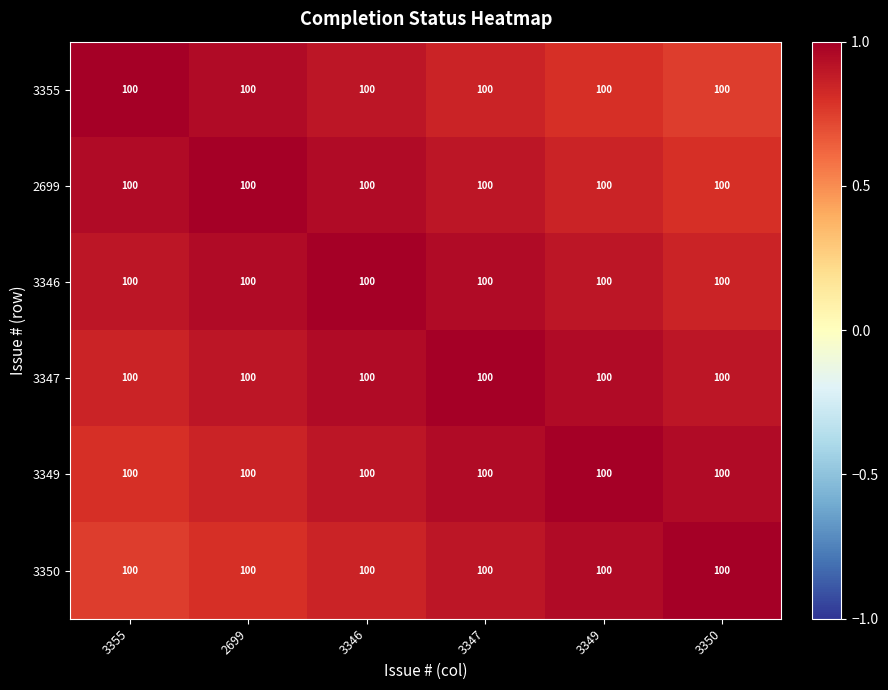

How many distinct data groups are displayed?

6